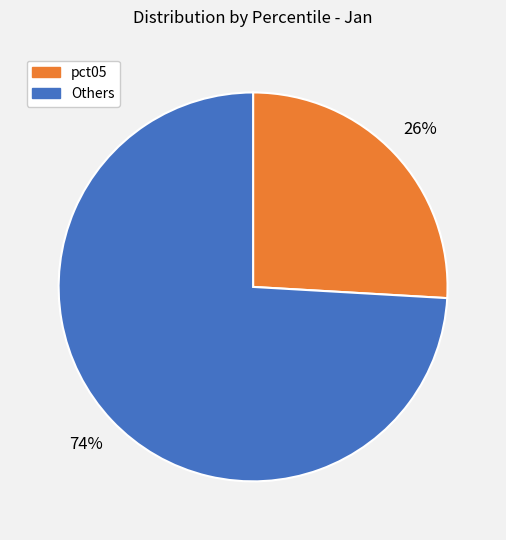

Does any single category account for the majority?

Yes